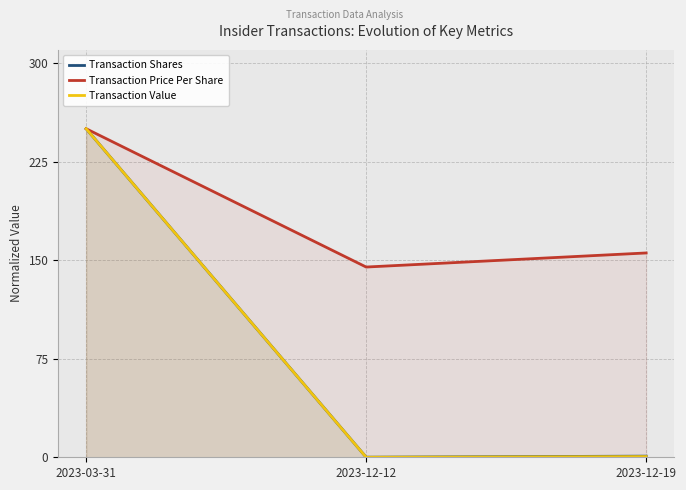

Is it true that Transaction Value equals 420.2 at 2023-03-31?

False